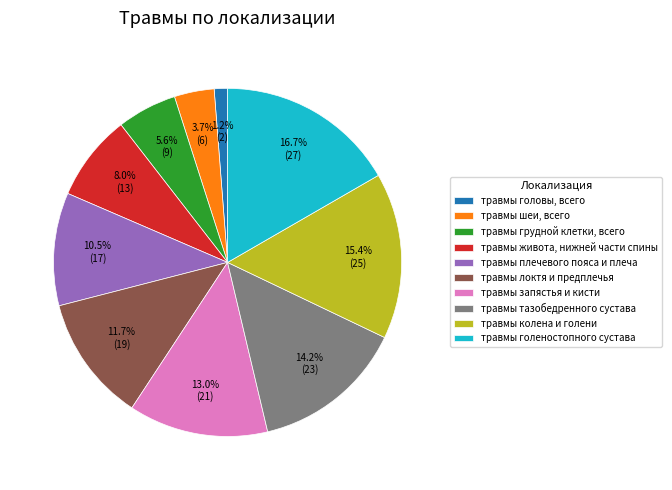

How many slices are in this pie chart?

10